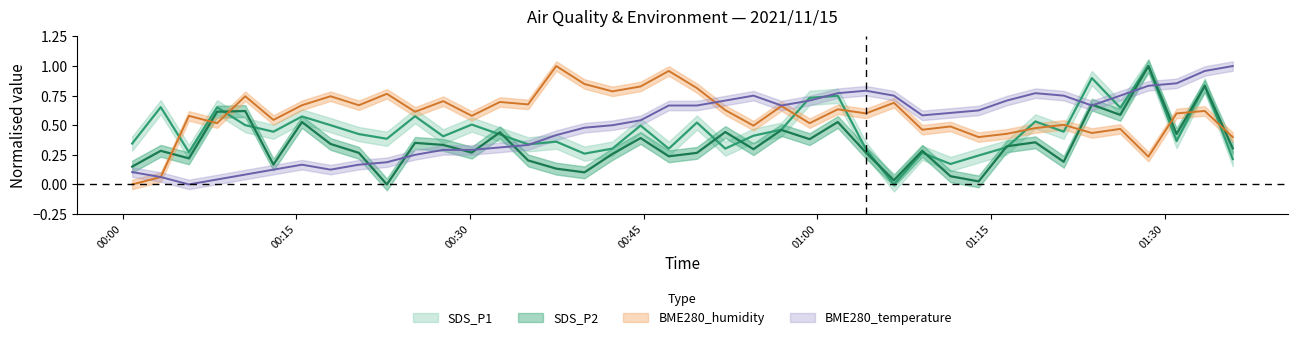

Reading right to left, extract all data points from this chart.

SDS_P1: 0.2	0.8	0.4	1.0	0.6	0.9	0.4	0.5	0.3	0.2	0.2	0.3	0.0	0.3	0.7	0.7	0.5	0.4	0.3	0.5	0.3	0.5	0.3	0.3	0.4	0.3	0.4	0.5	0.4	0.6	0.4	0.4	0.5	0.6	0.4	0.5	0.7	0.3	0.7	0.3
SDS_P2: 0.3	0.8	0.4	1.0	0.6	0.7	0.2	0.4	0.3	0.0	0.1	0.3	0.0	0.3	0.5	0.4	0.5	0.3	0.4	0.3	0.2	0.4	0.3	0.1	0.1	0.2	0.4	0.3	0.3	0.4	0.0	0.3	0.3	0.5	0.2	0.6	0.6	0.2	0.3	0.2
BME280_humidity: 0.4	0.6	0.6	0.2	0.5	0.4	0.5	0.5	0.4	0.4	0.5	0.5	0.7	0.6	0.6	0.5	0.7	0.5	0.6	0.8	1.0	0.8	0.8	0.8	1.0	0.7	0.7	0.6	0.7	0.6	0.8	0.7	0.7	0.7	0.5	0.7	0.5	0.6	0.1	0.0
BME280_temperature: 1.0	1.0	0.9	0.8	0.8	0.7	0.8	0.8	0.7	0.6	0.6	0.6	0.8	0.8	0.8	0.7	0.7	0.8	0.7	0.7	0.7	0.5	0.5	0.5	0.4	0.3	0.3	0.3	0.3	0.2	0.2	0.2	0.1	0.2	0.1	0.1	0.0	0.0	0.1	0.1